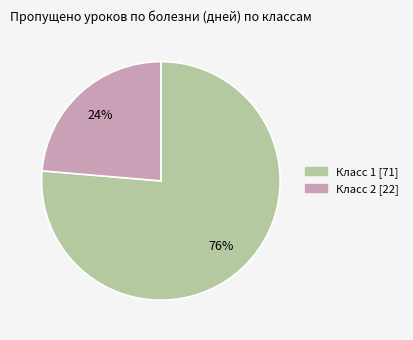

Between Класс 1 and Класс 2, which is larger?

Класс 1